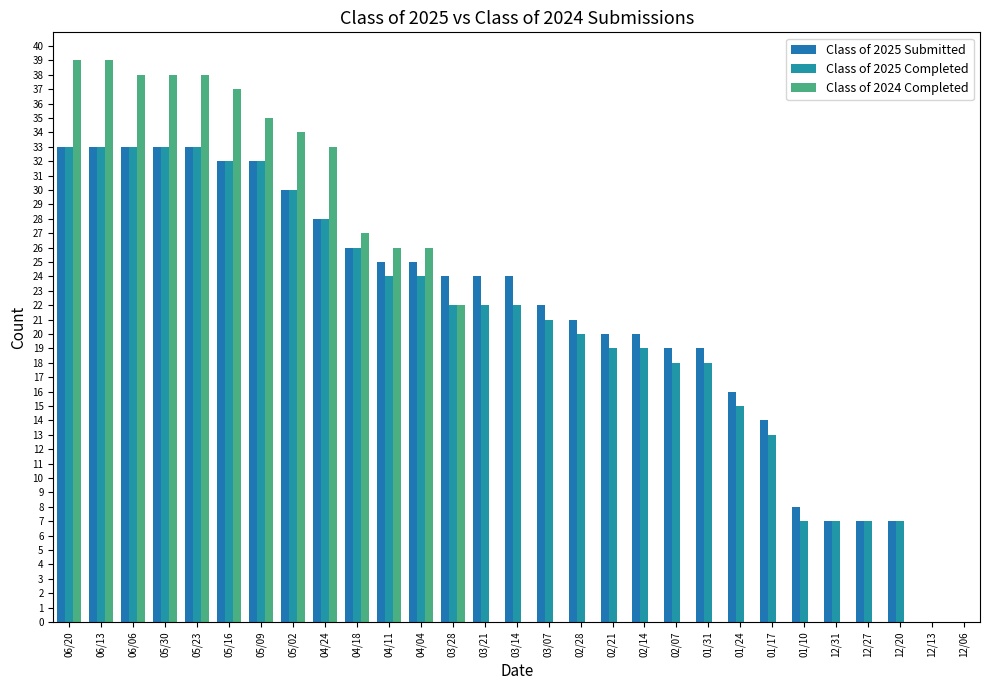

Which series has the largest total across all categories?

Class of 2025 Submitted